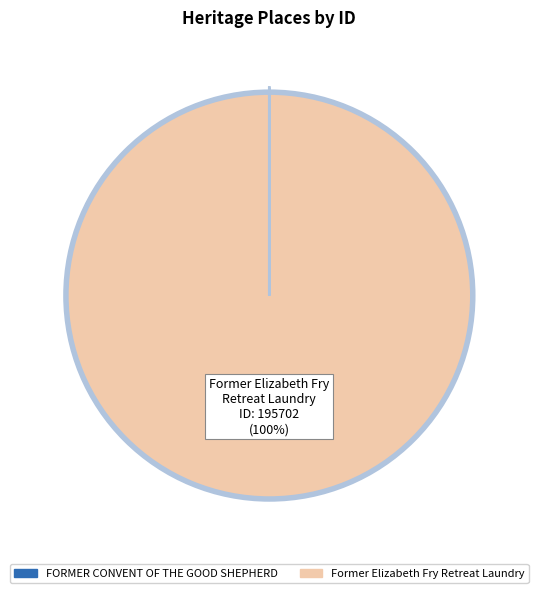

What percentage is the Former Elizabeth Fry Retreat Laundry slice, to the nearest percent?

100%